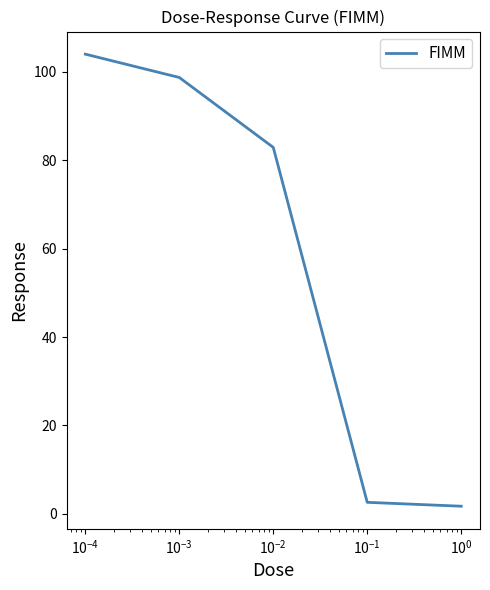

What is the difference between the second highest and minimum values?

97.0